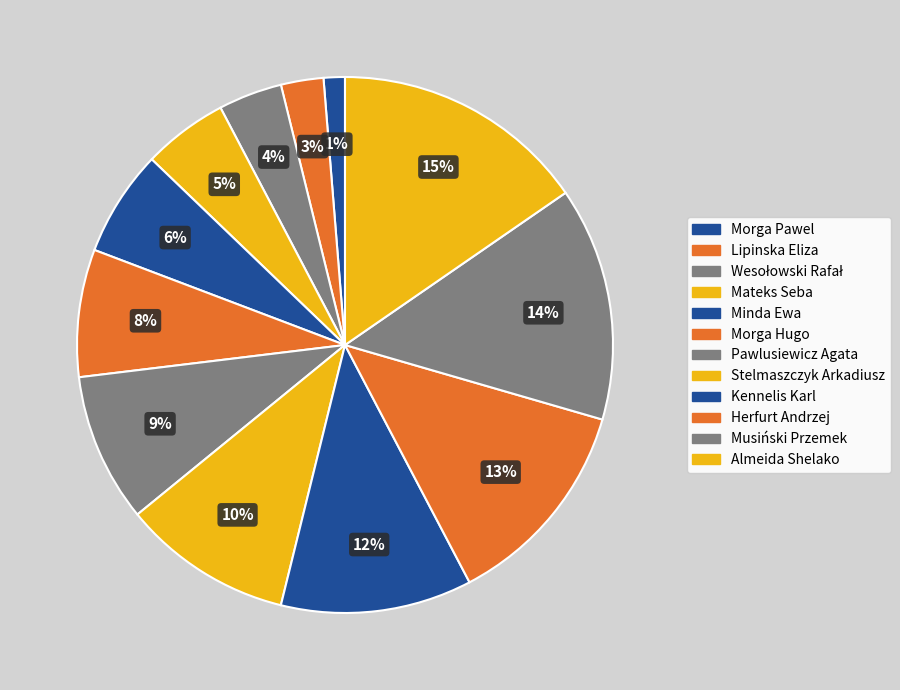

How many segments does this pie chart have?

12